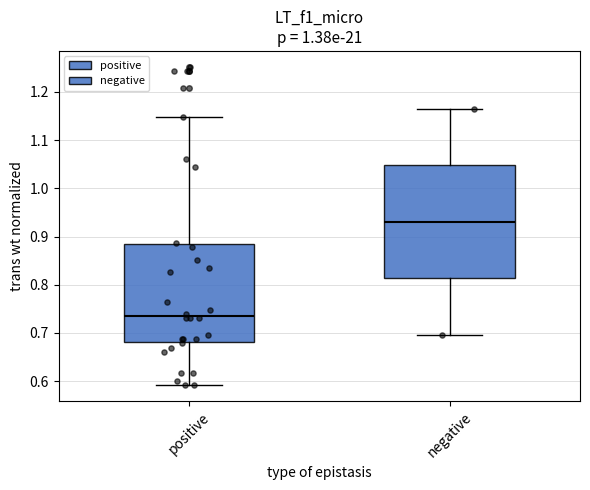

Reading left to right, transcribe this box plot: for each box, give where its median line is, the range the box spans, and where its two whiskers end, as read against the y-axis. The values are not printed on the chart, so give them approximately, as read against the axis.

positive: median 0.73, box 0.68 to 0.88, whiskers 0.59 to 1.15
negative: median 0.93, box 0.81 to 1.05, whiskers 0.70 to 1.17